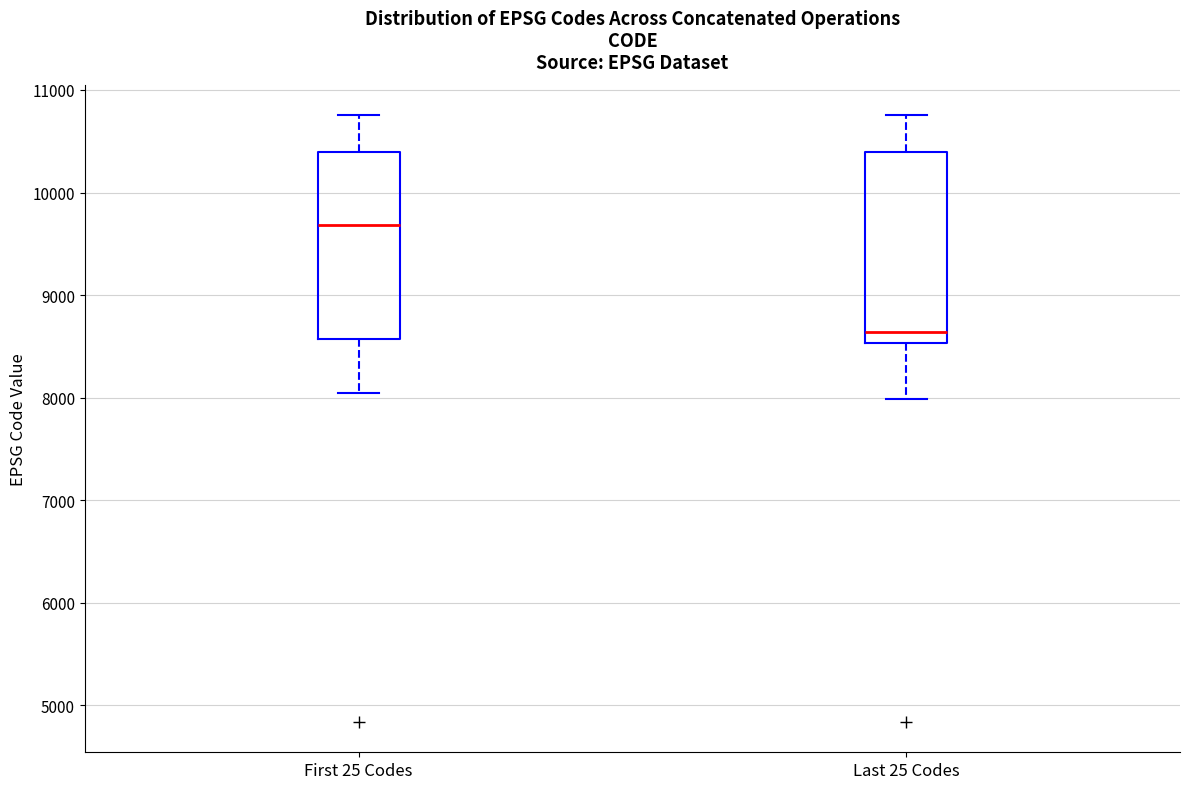

Which box's median line is the highest?

First 25 Codes